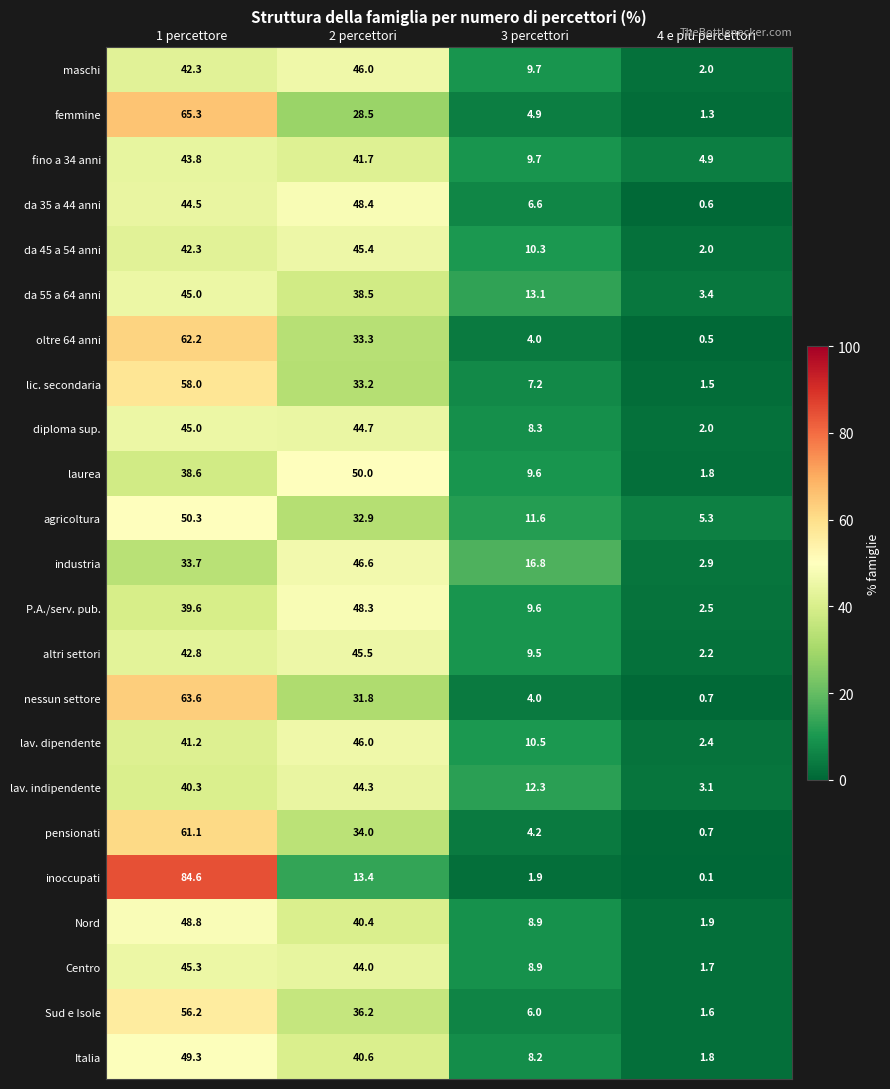

The value of da 35 a 44 anni at 1 percettore is 24.7. True or false?

False